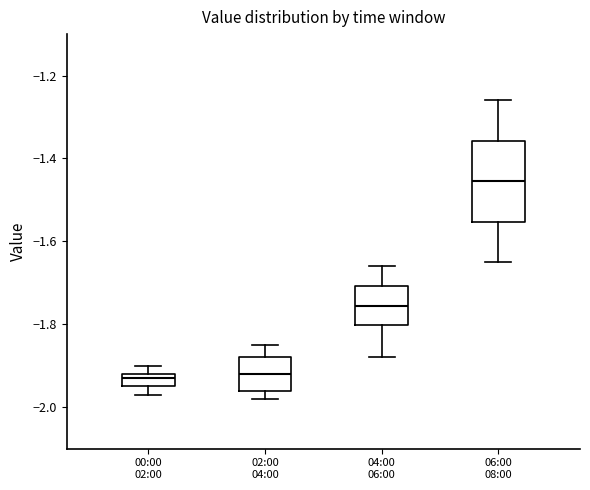

Comparing the boxes themselves (not the whiskers), which one is the tallest?

06:00 08:00